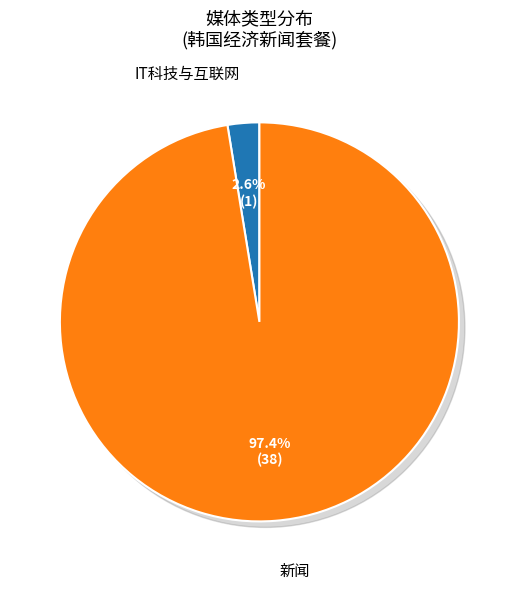

Which slice is the largest?

新闻